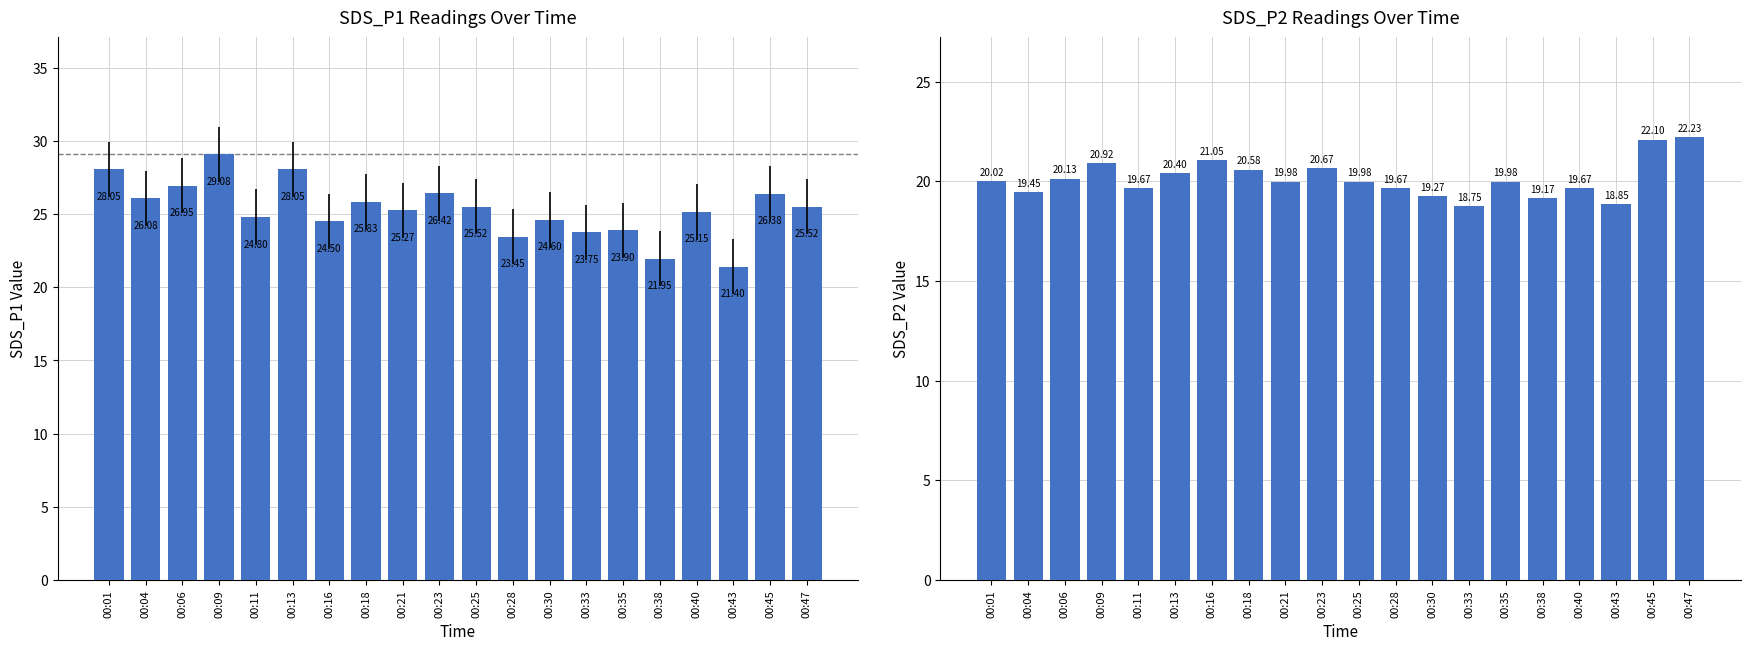

What is the maximum value shown in the chart?

29.1